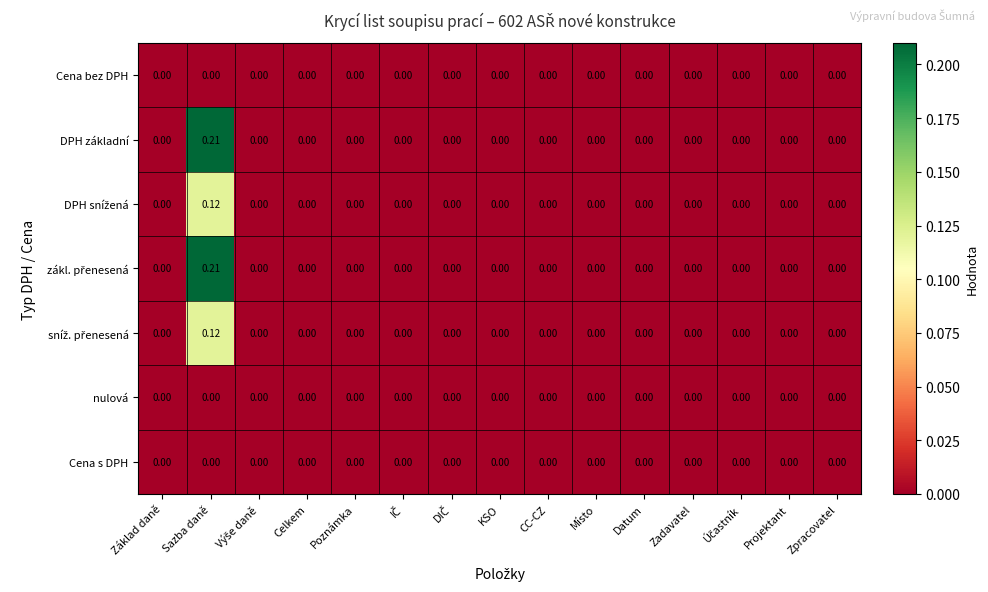

At which category is the sum across all series the highest?

Sazba daně